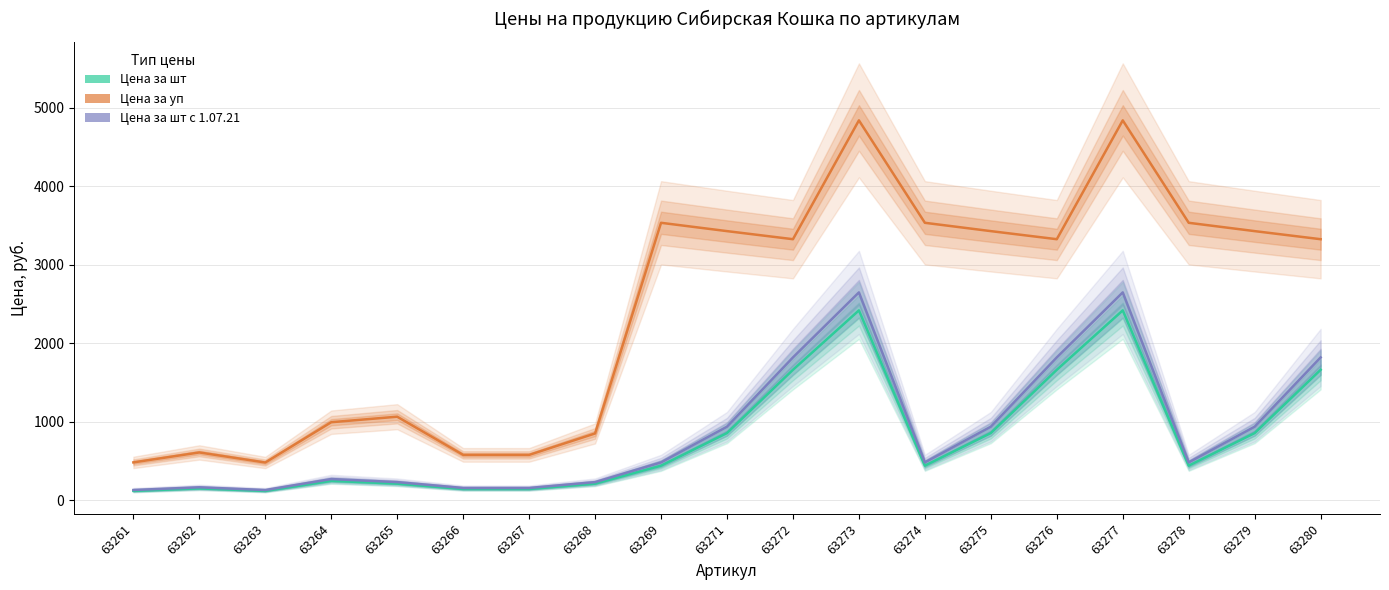

At 63267, list the series in order from largest to smallest.

Цена за уп, Цена за шт с 1.07.21, Цена за шт